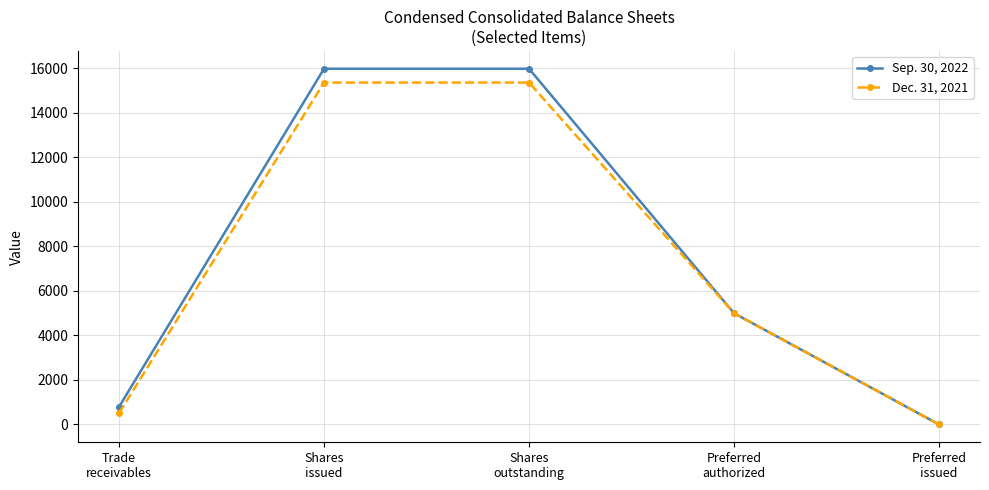

How many values in Dec. 31, 2021 are above zero?

4